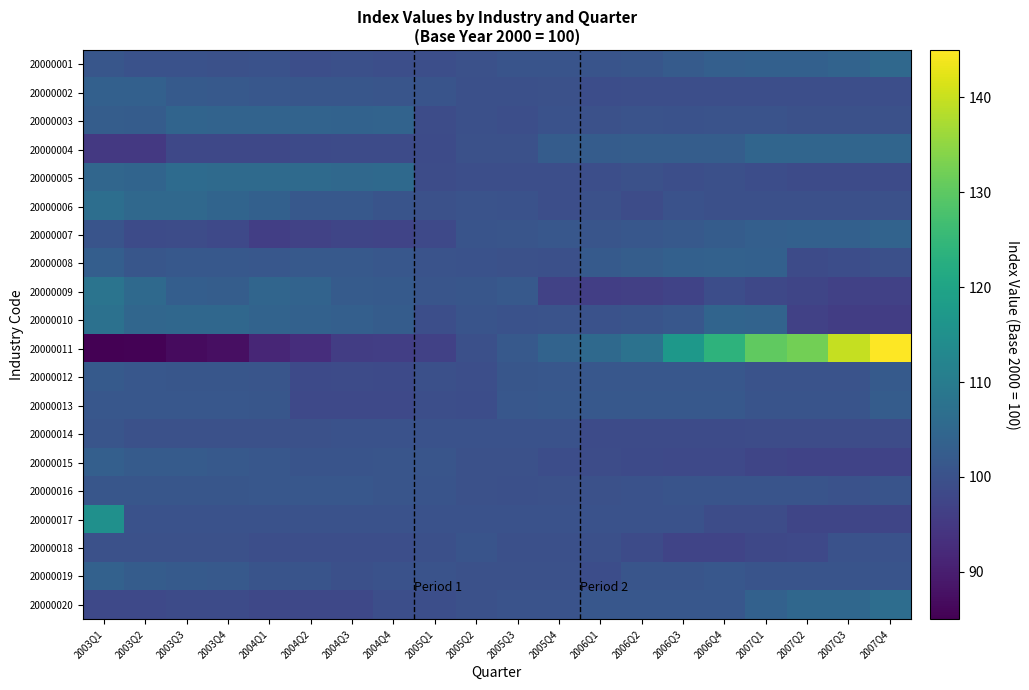

Which series has the largest range (max minus min)?

20000011